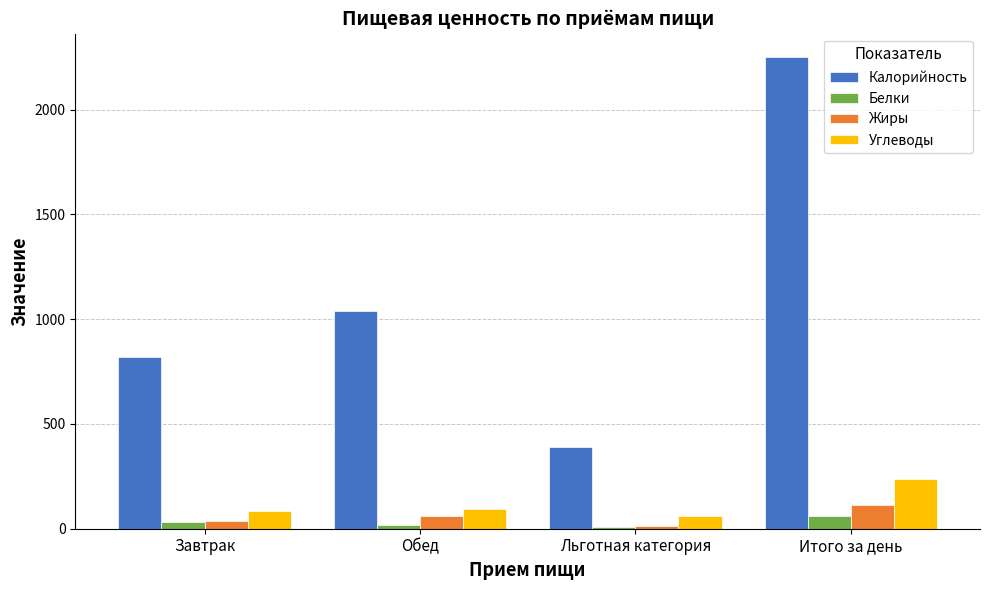

At which label is Калорийность closest to 1320?

Обед